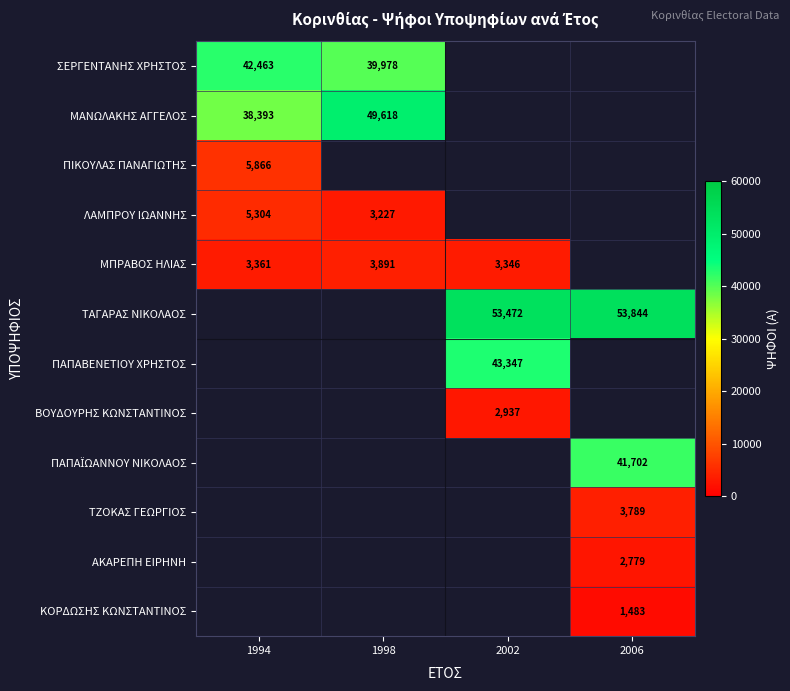

Which series has the widest spread of values?

ΜΑΝΩΛΑΚΗΣ ΑΓΓΕΛΟΣ